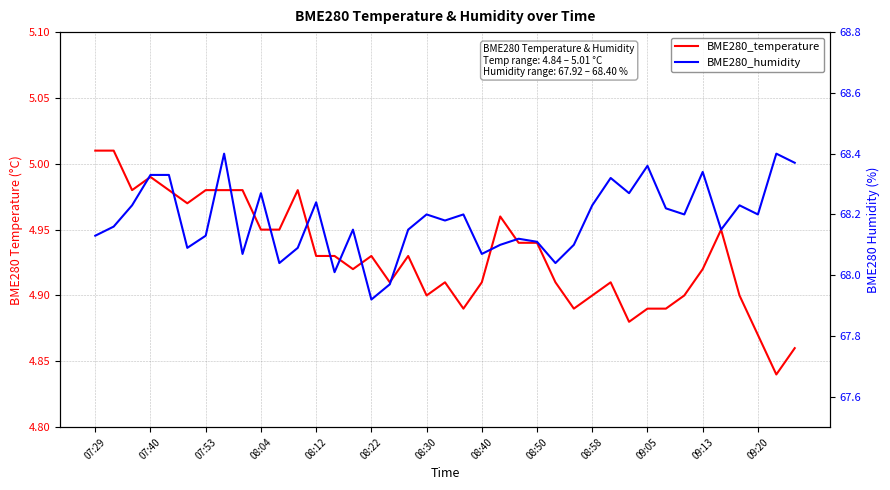

At how many categories does at least one series exceed 63?

39